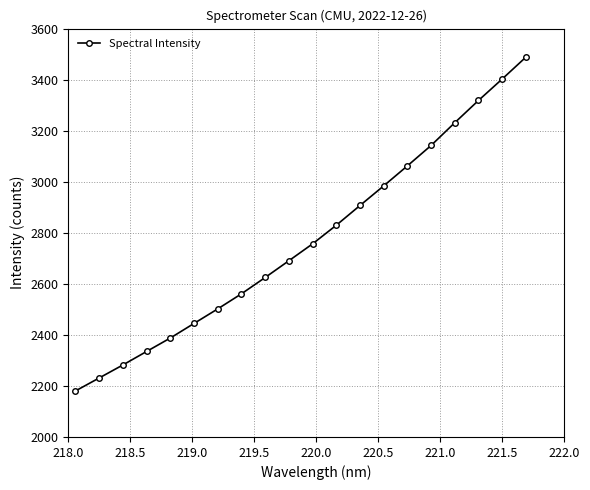

True or false: the data has more than 2 interior local peaks.

False